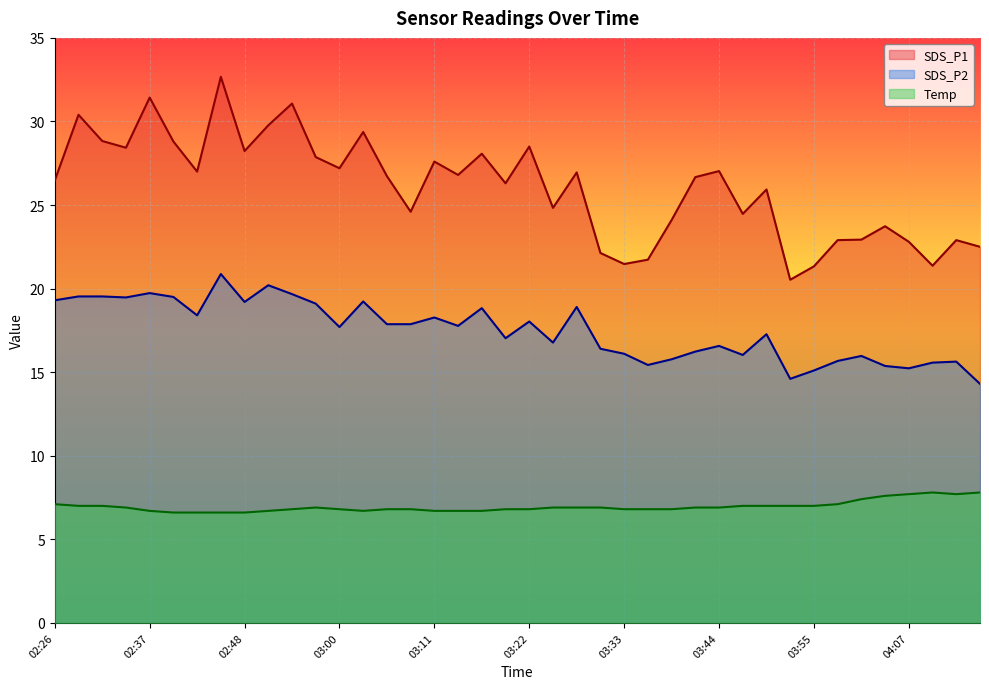

True or false: SDS_P2 and SDS_P1 cross at least once.

False